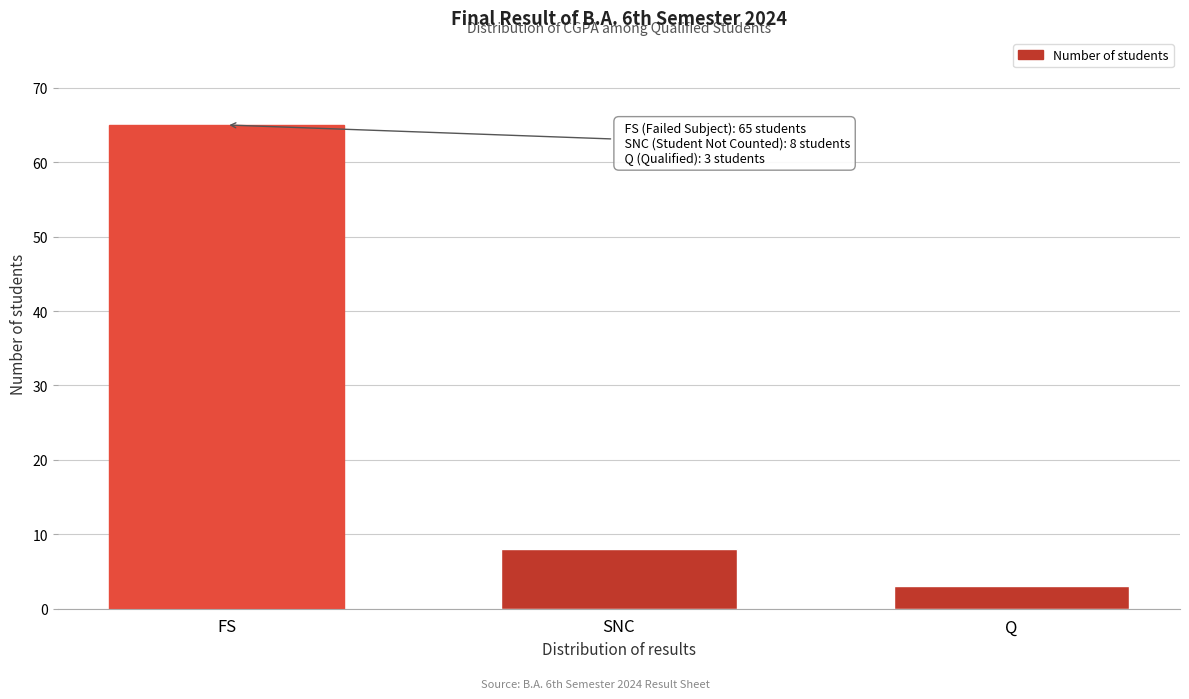

Reading right to left, list all the values displayed in this chart.

3	8	65